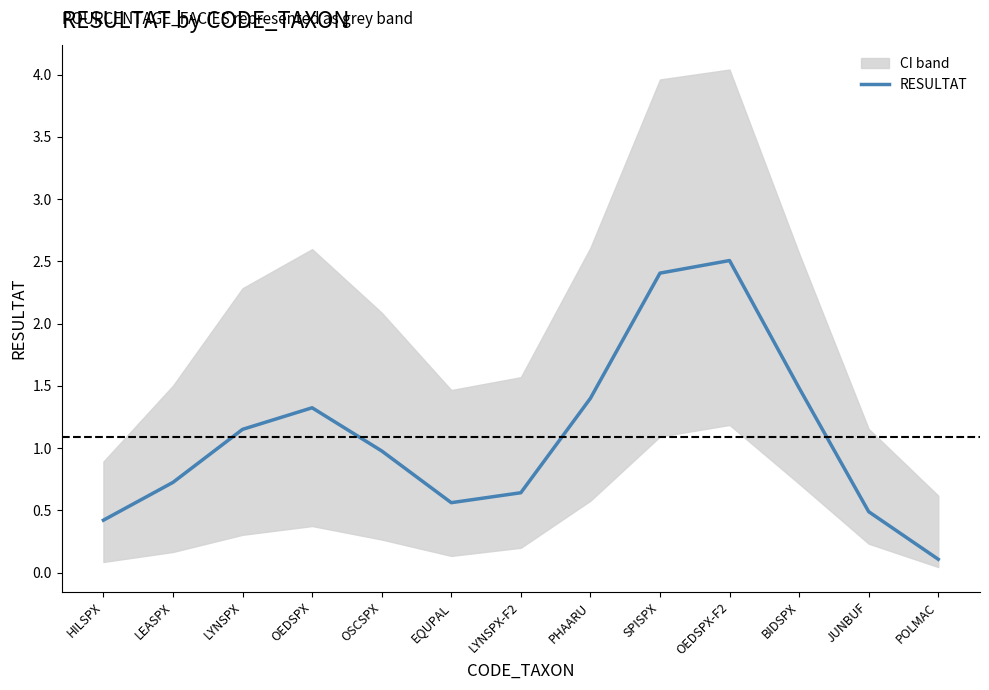

What is the maximum value shown in the chart?

2.5